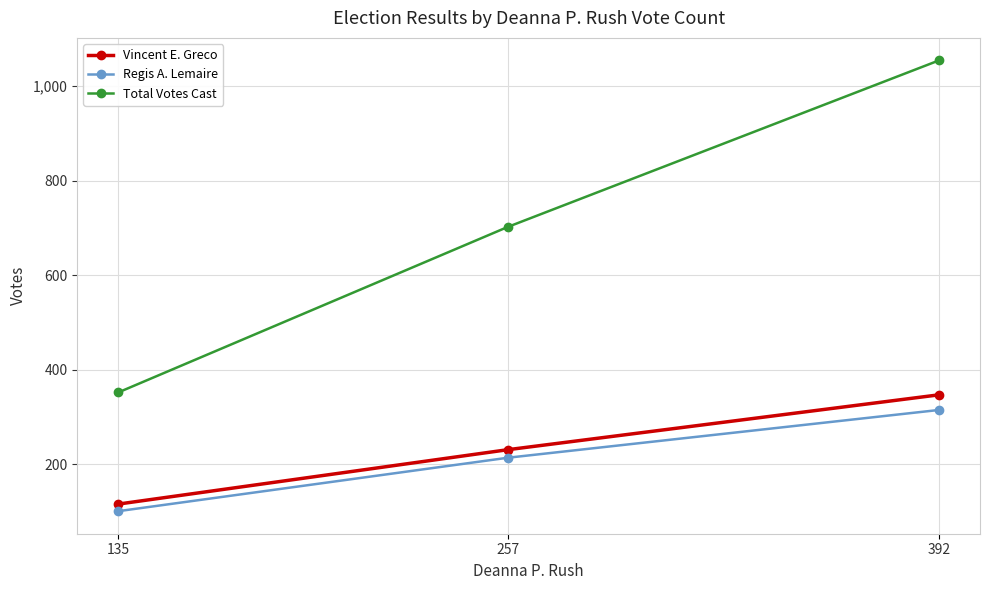

What is the sum of the Regis A. Lemaire values at 257 and 135?

315